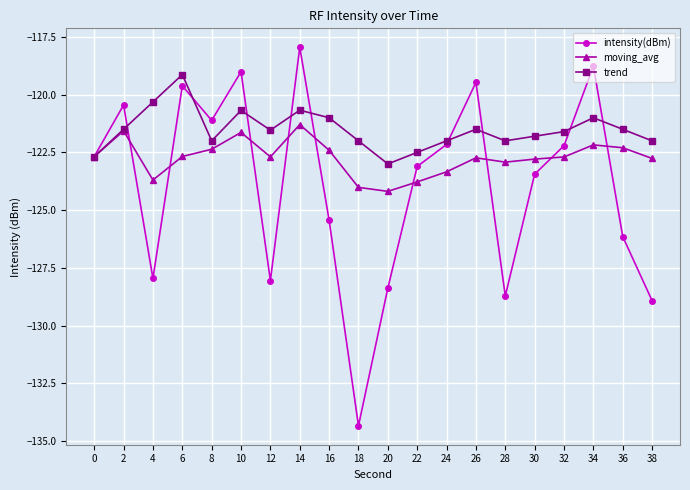

True or false: trend and intensity(dBm) intersect in this chart.

True